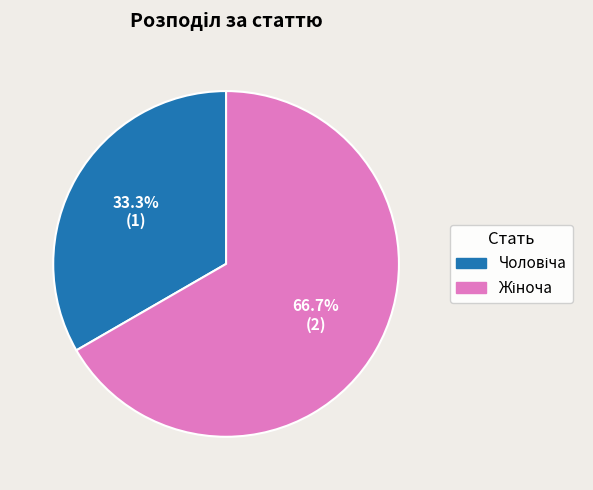

Is there any slice that represents more than half of the pie?

Yes